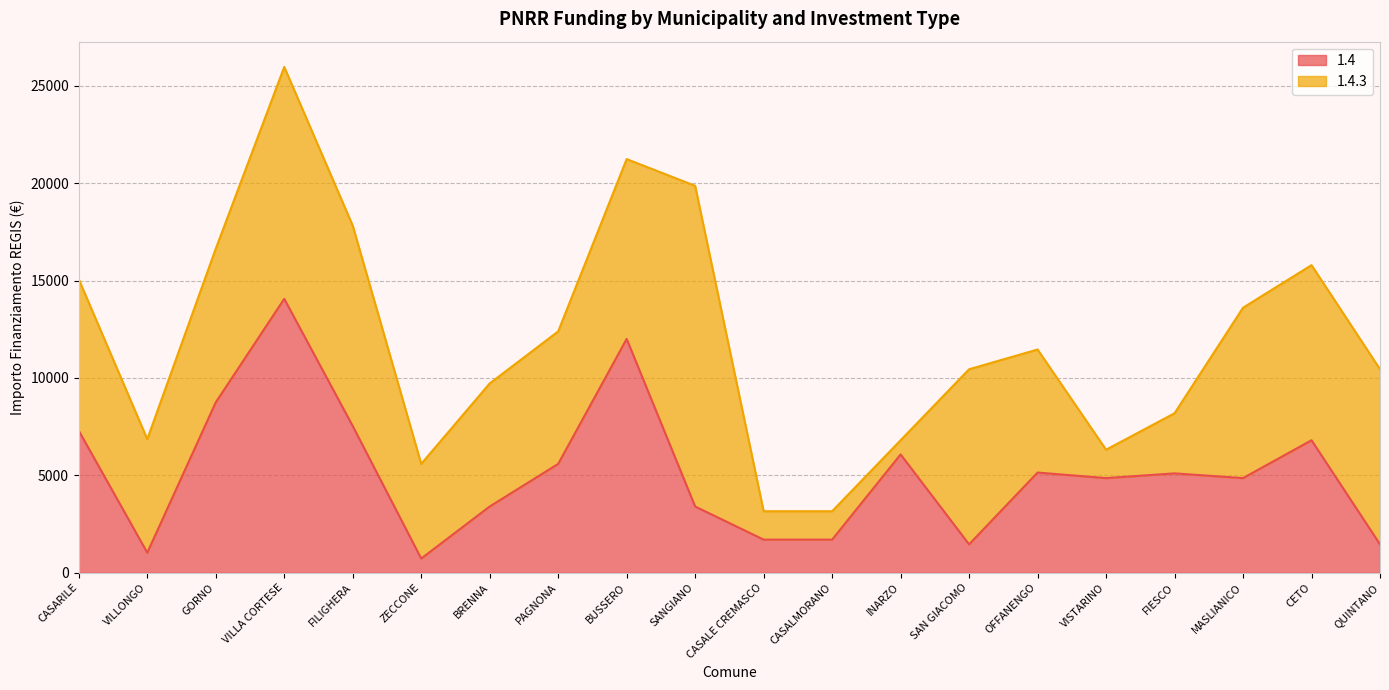

How many data points does each series have?

20